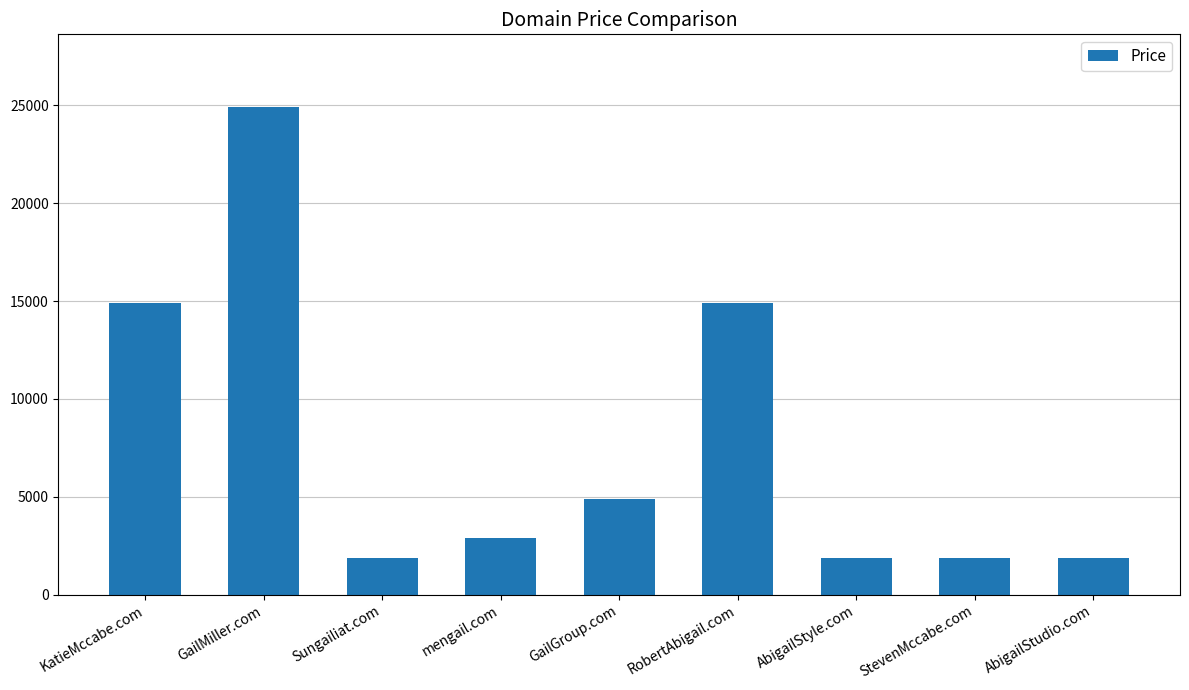

What is the label of the 8th bar from the right?

GailMiller.com